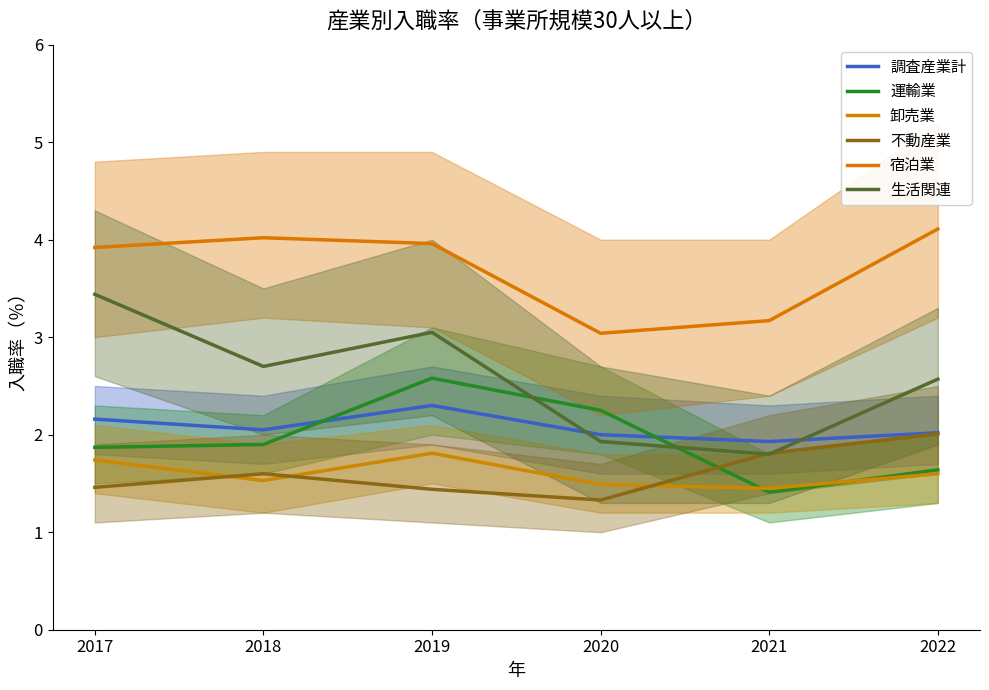

True or false: 宿泊業 and 不動産業 intersect in this chart.

False